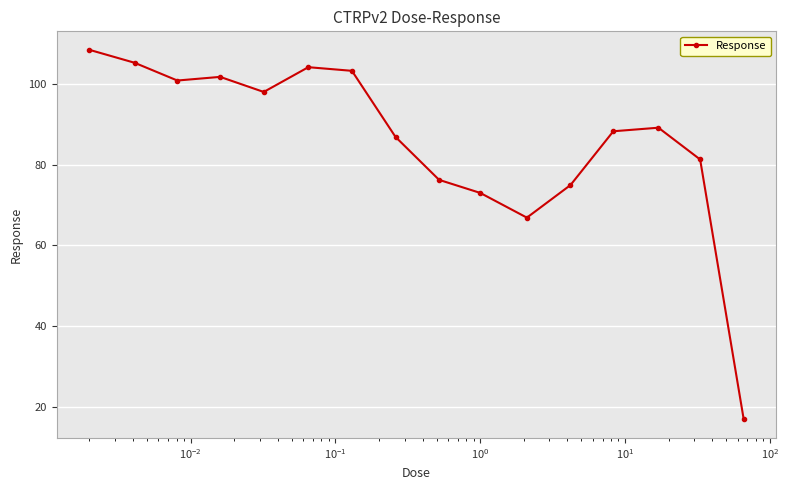

How many values are below 89?

8